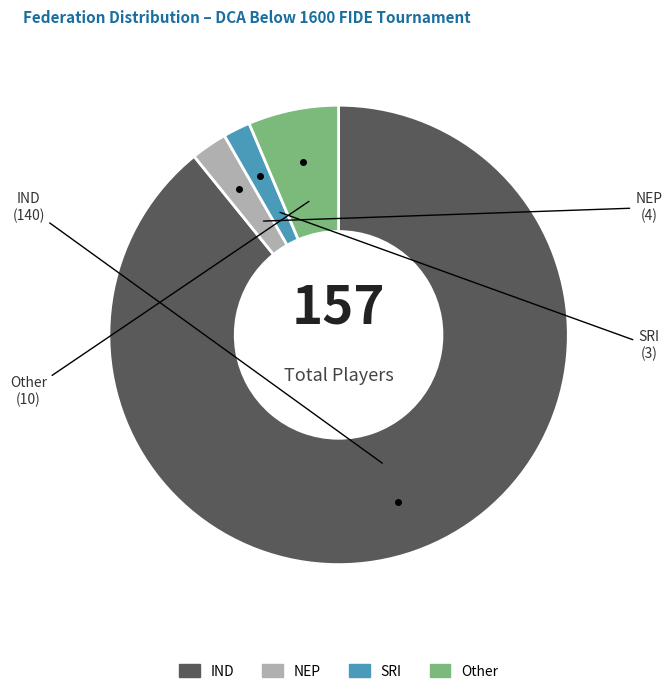

Count the number of slices in the pie.

4